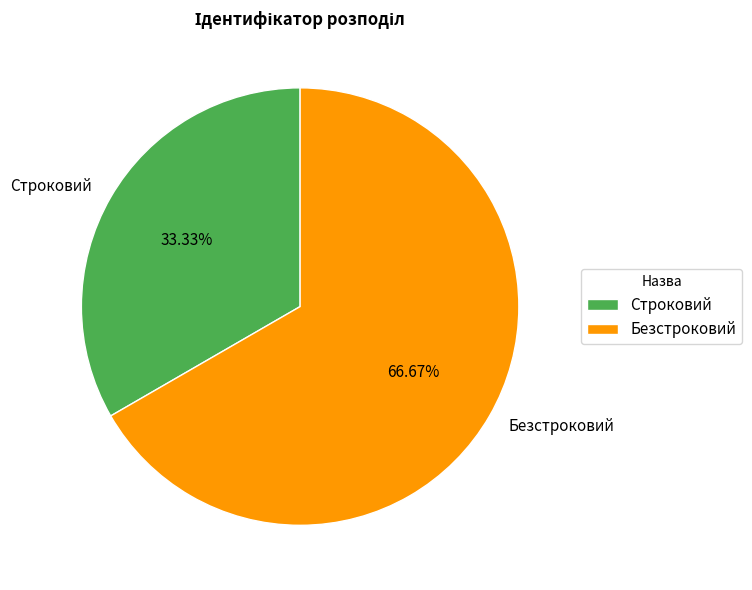

Which has a higher value, Безстроковий or Строковий?

Безстроковий